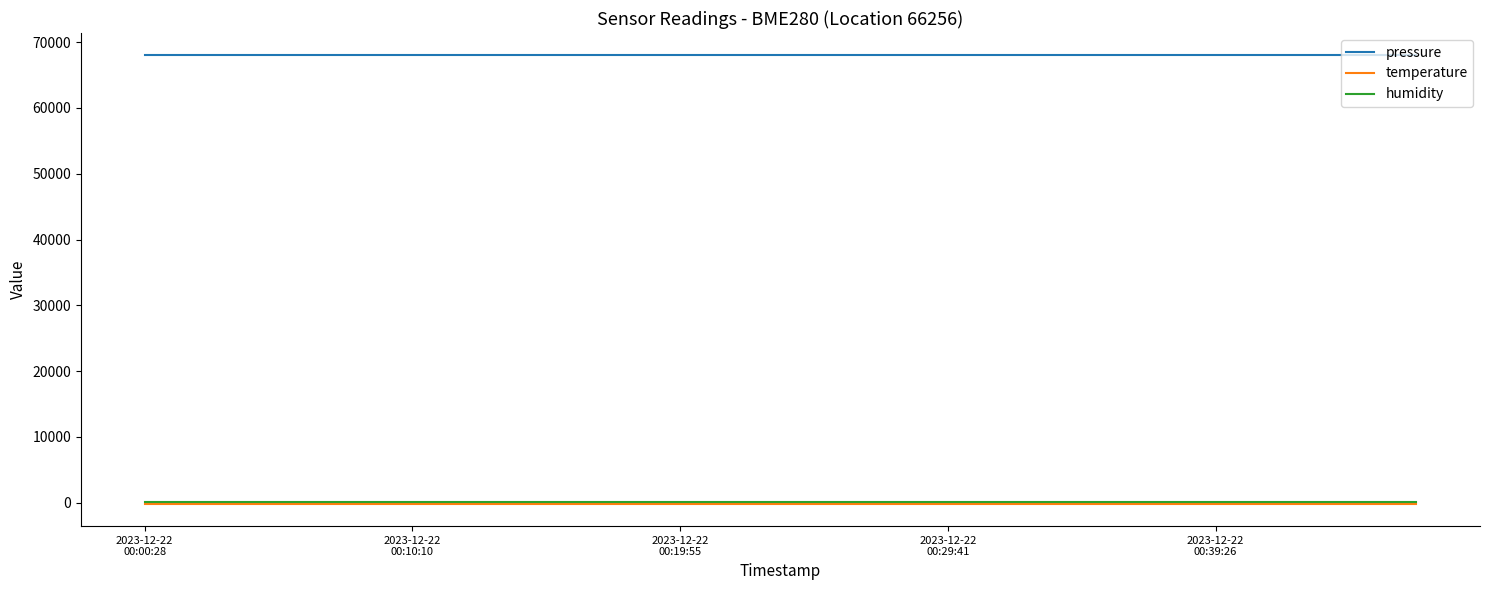

Which series has the largest total across all categories?

pressure